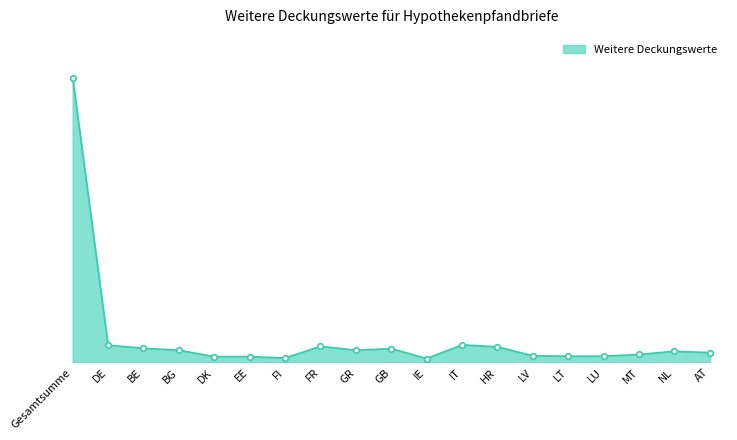

What is the minimum value shown in the chart?

541.2